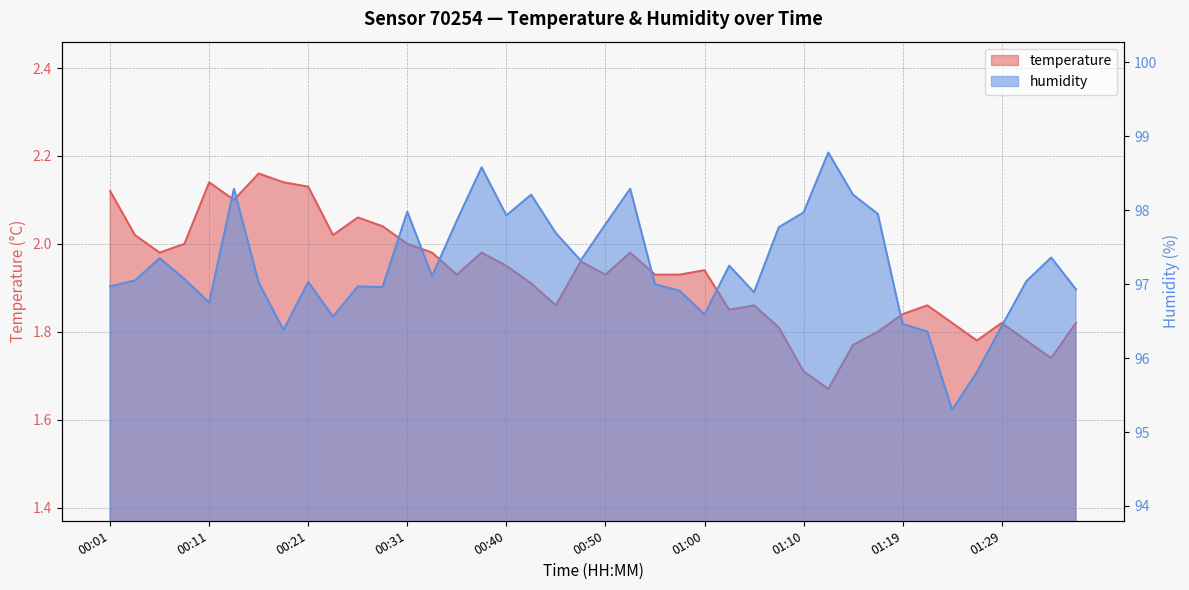

Is the value of humidity at 00:23 greater than the value of temperature at 00:38?

Yes